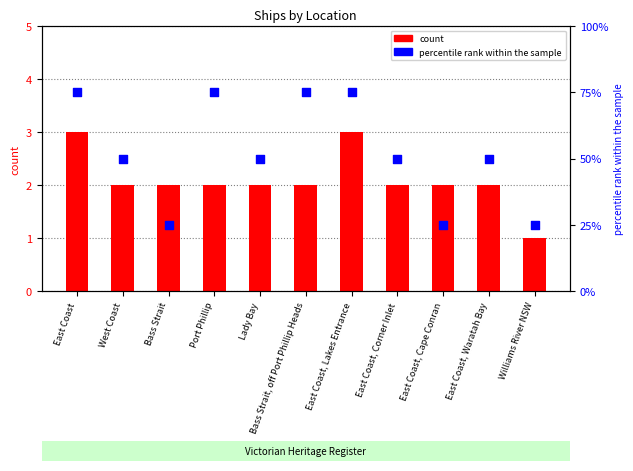

Which series reaches the maximum Y coordinate?

percentile rank within the sample